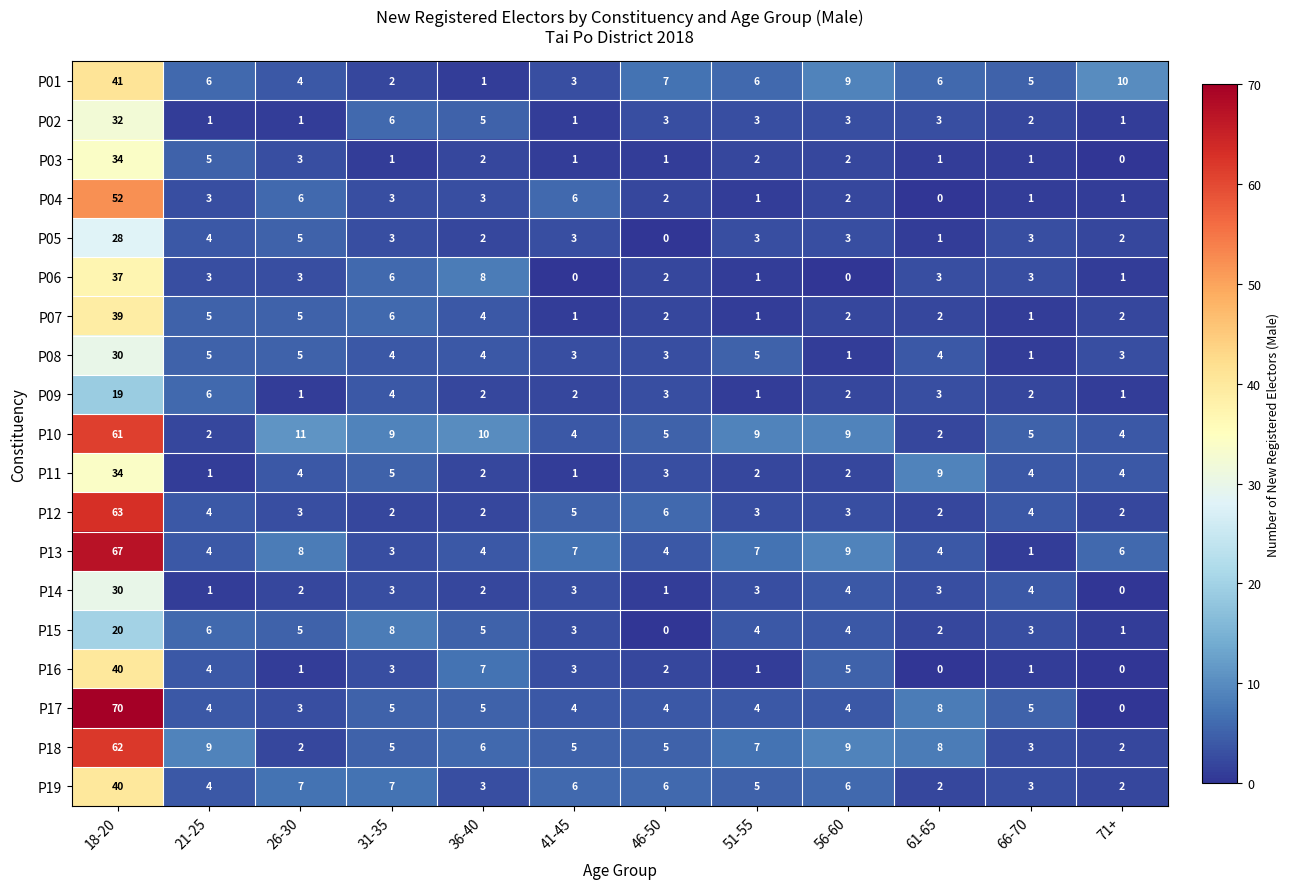

What is the spread (max minus min) of values at 66-70?

4